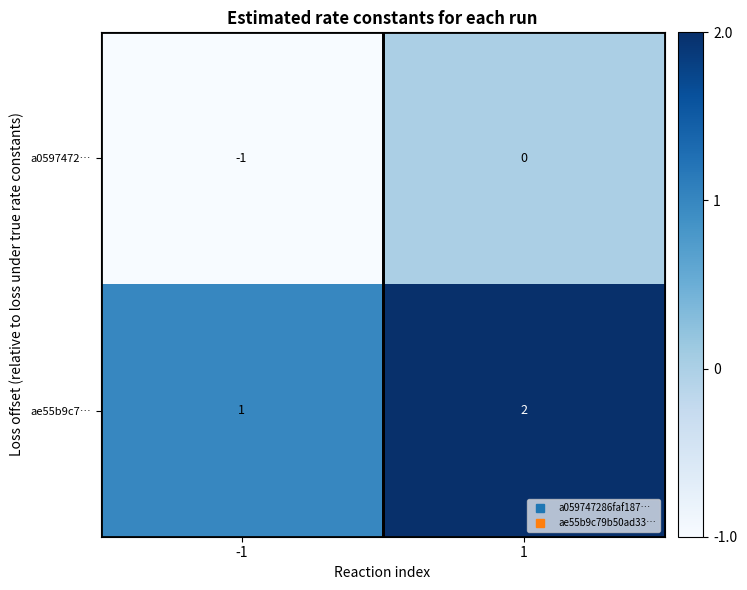

Which series has the largest total across all categories?

ae55b9c7…